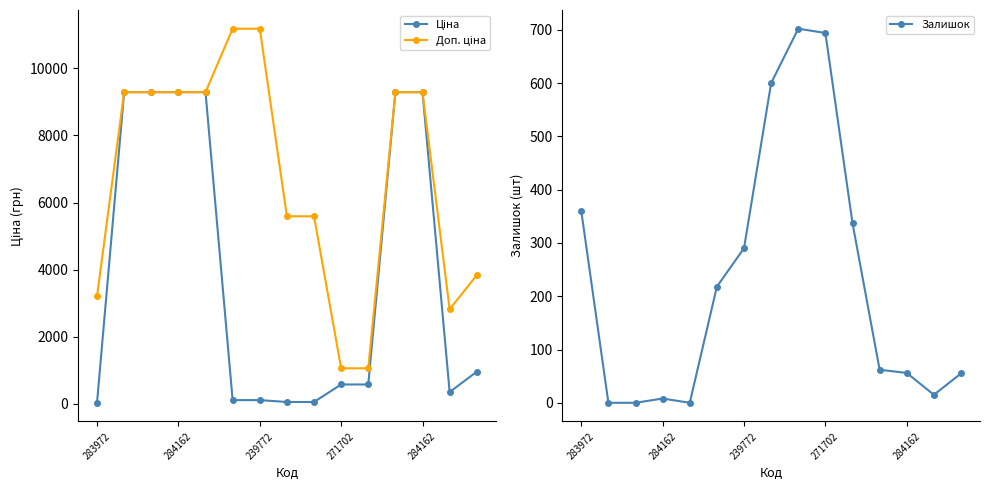

The Ціна series shows 151.1 at 9. True or false?

False